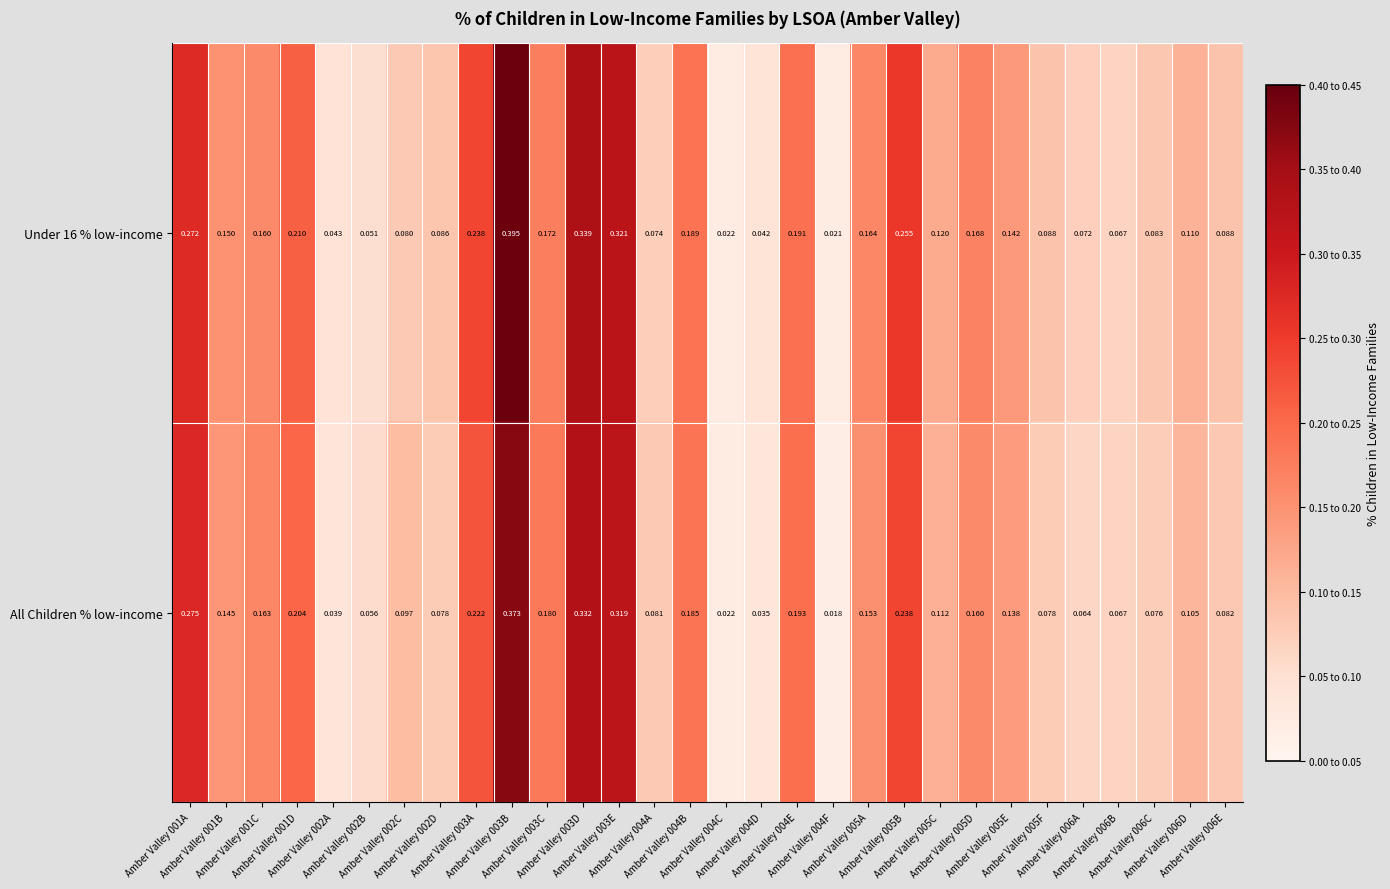

How many categories are shown in the chart?

30